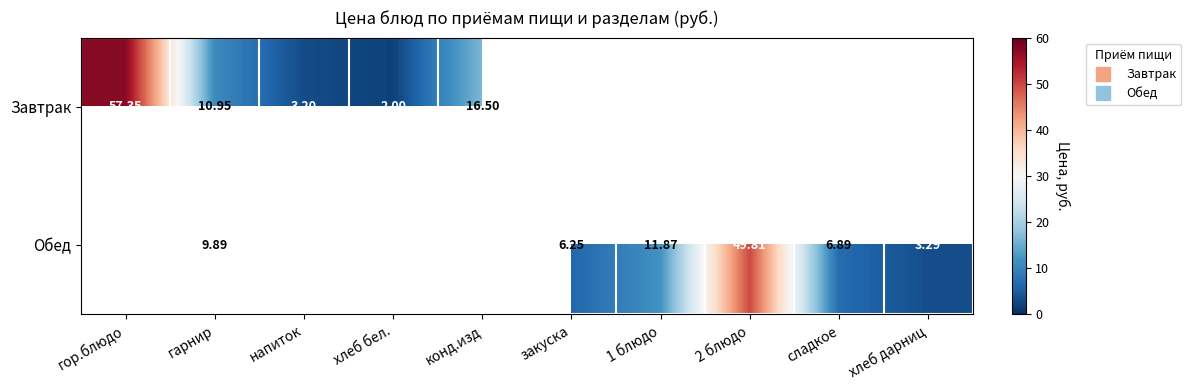

What is the minimum value for Завтрак?

2.0